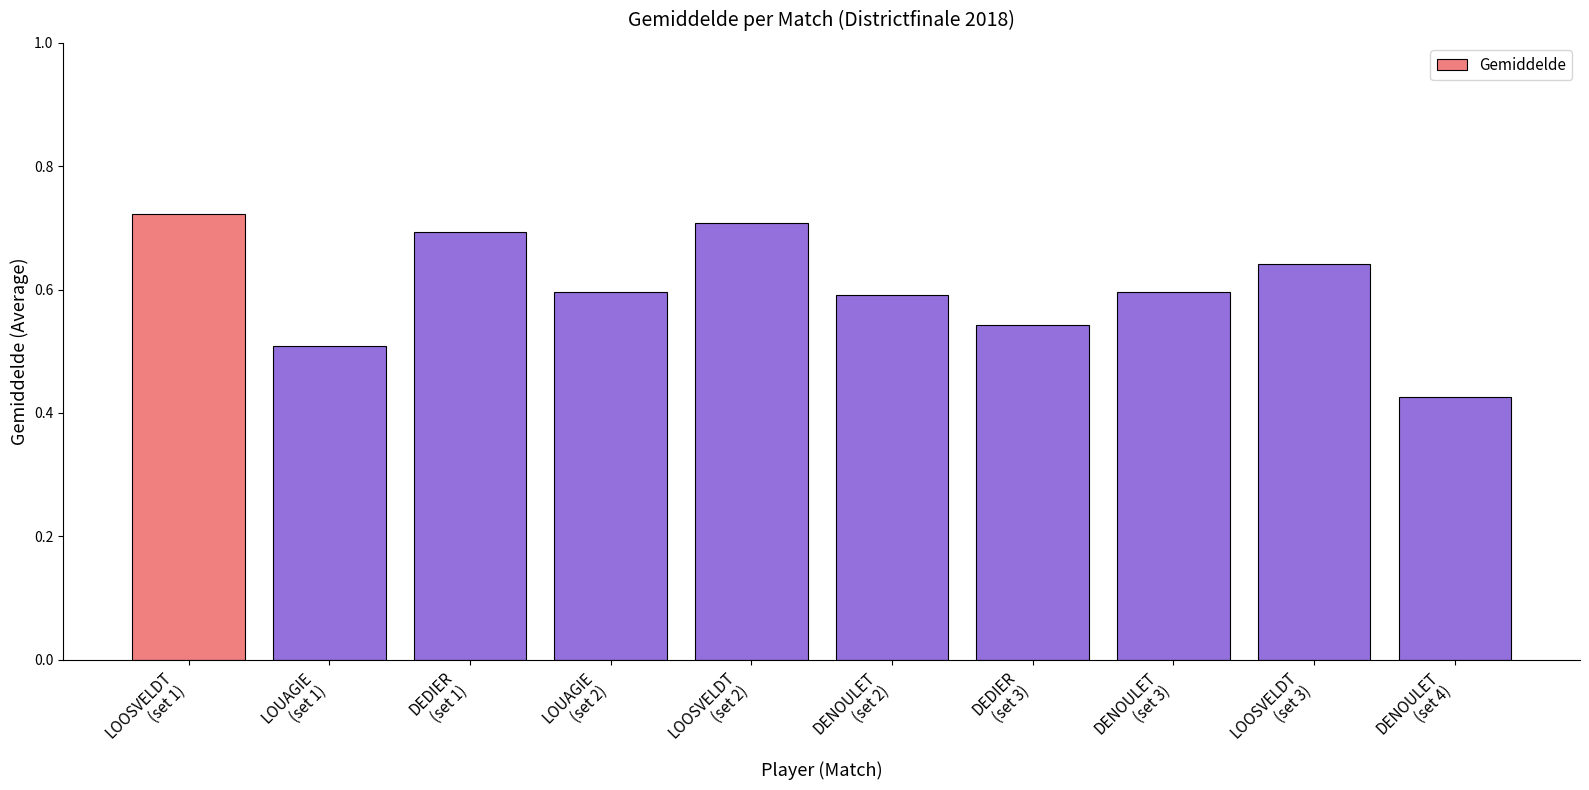

What is the difference between the maximum and minimum values?

0.3